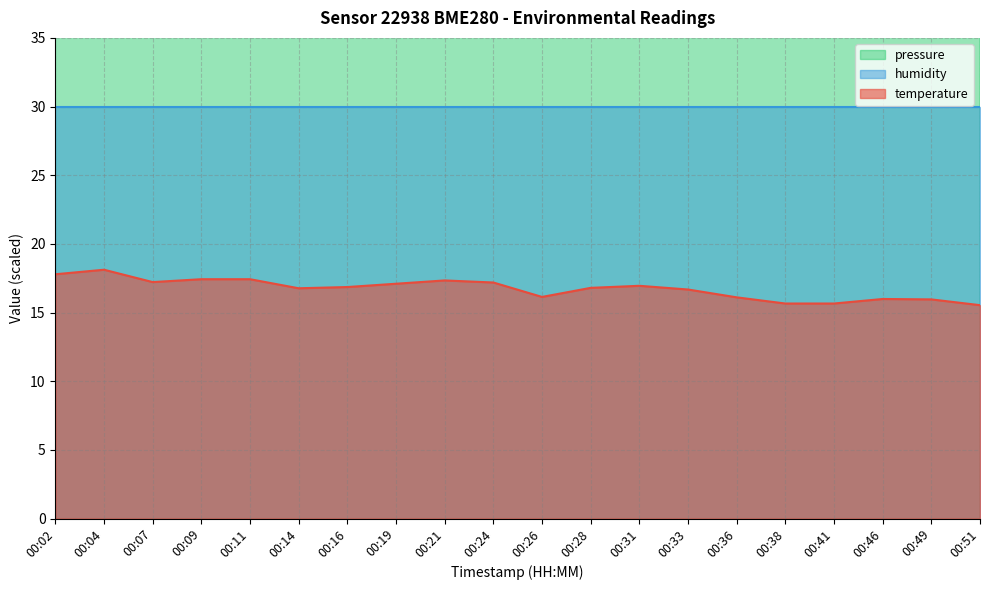

Reading left to right, transcribe all the data shown in this chart.

temperature: 17.8	18.1	17.2	17.4	17.4	16.8	16.9	17.1	17.3	17.2	16.1	16.8	17.0	16.7	16.1	15.7	15.7	16.0	16.0	15.5
pressure_norm: 76.1	80.0	69.7	77.8	78.6	67.9	72.2	75.0	72.6	66.6	50.0	66.8	63.8	65.4	62.2	53.7	54.9	62.8	59.4	54.4